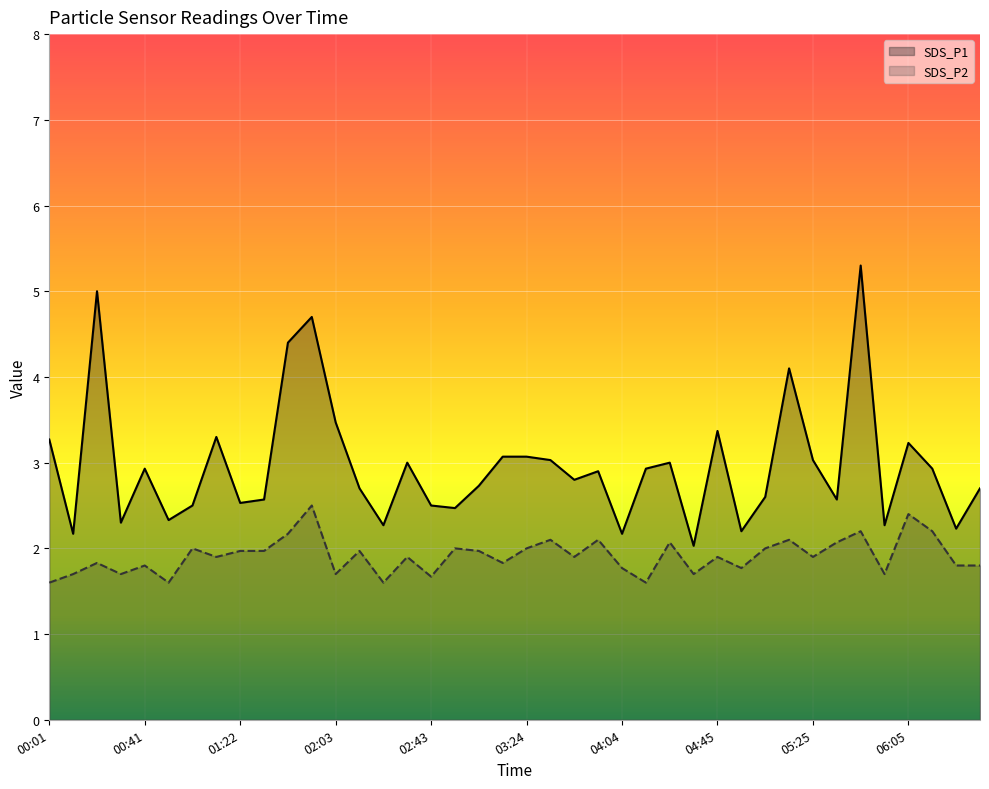

Between 00:21 and 01:42, which series saw the biggest shift?

SDS_P1